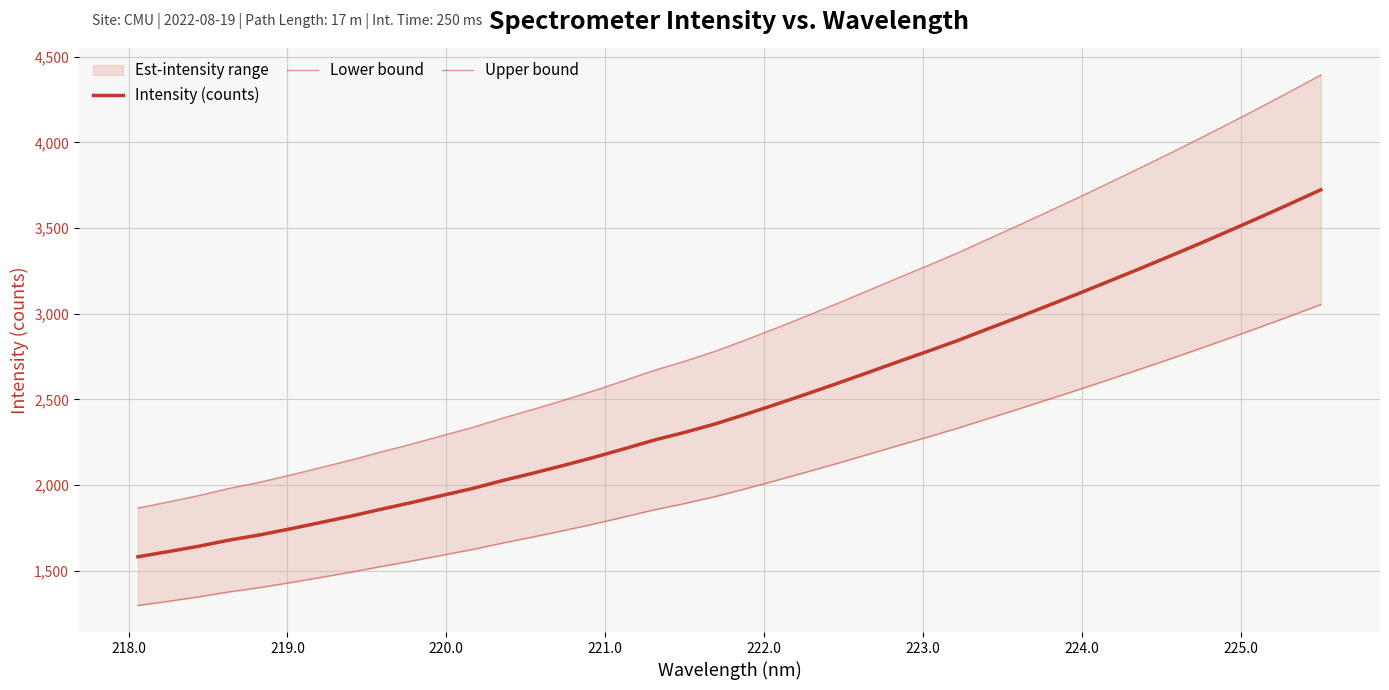

How many values in the Intensity (counts) series exceed 2411?

20